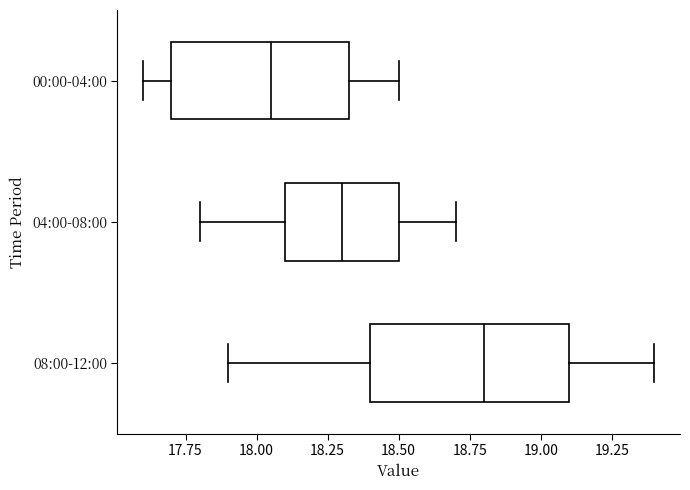

Which box's median line is the furthest to the right?

08:00-12:00